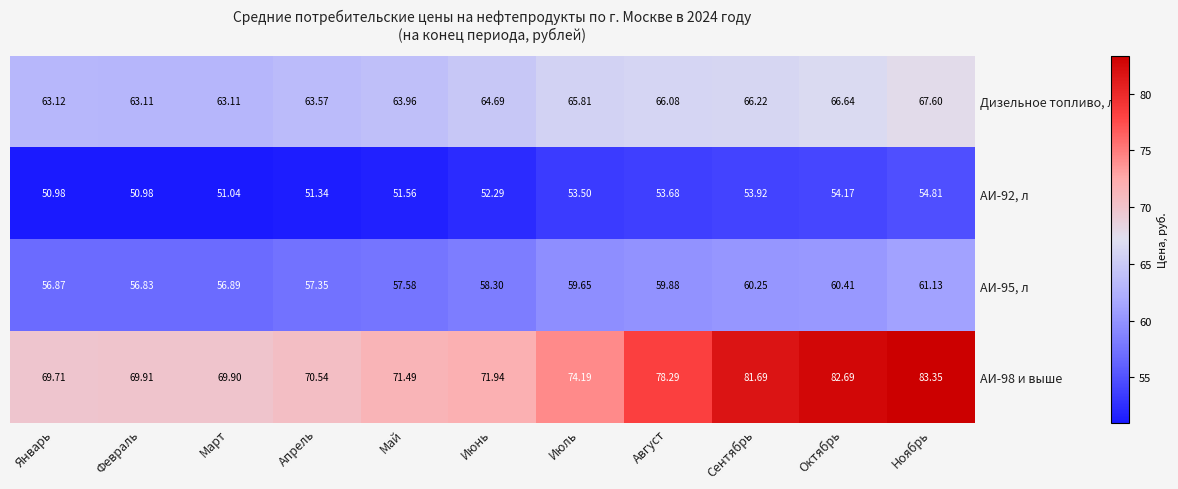

What is the spread (max minus min) of values at Февраль?

18.9